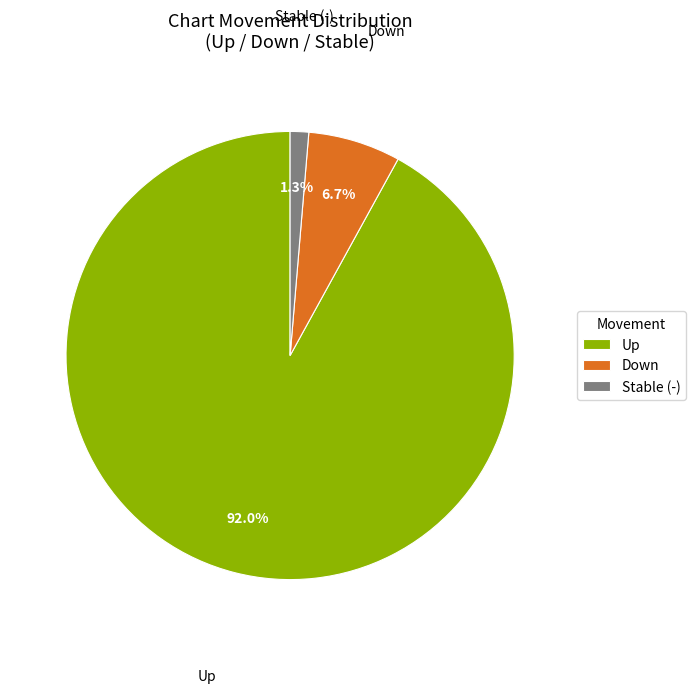

Do Stable (-) and Up together represent more than half of the pie?

Yes